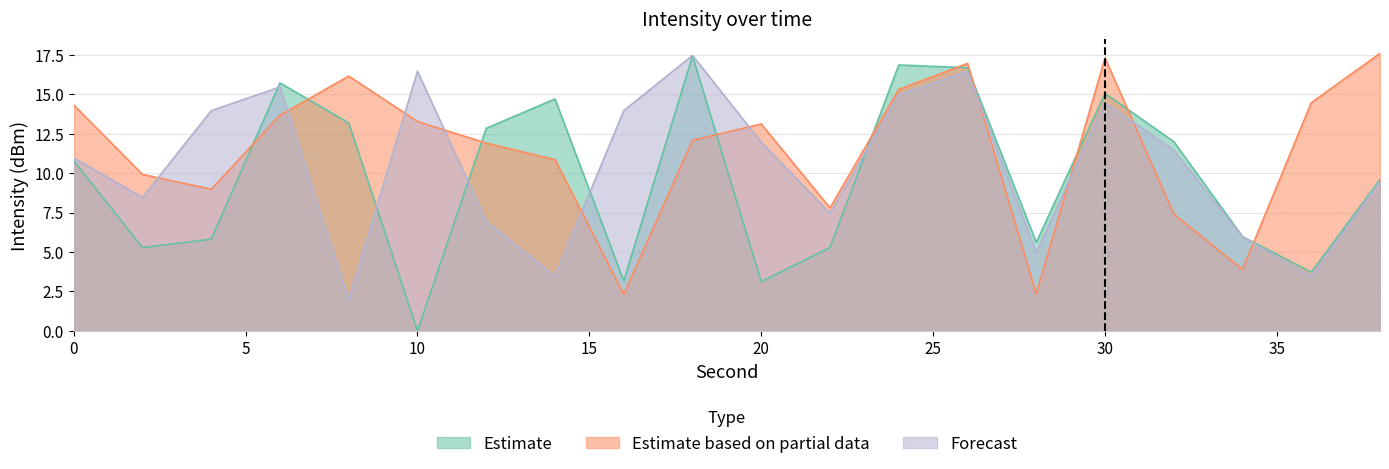

How many lines are shown in the chart?

3